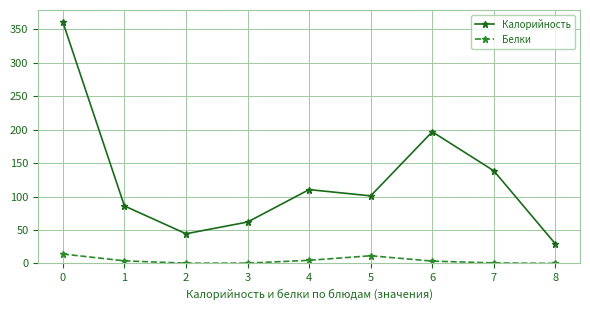

What is the difference between the maximum and minimum values in the Калорийность series?

331.5